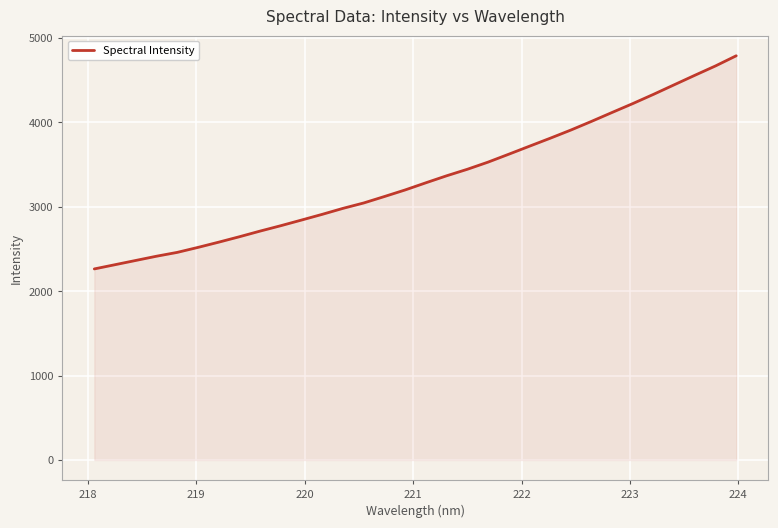

What is the maximum value shown in the chart?

4790.6